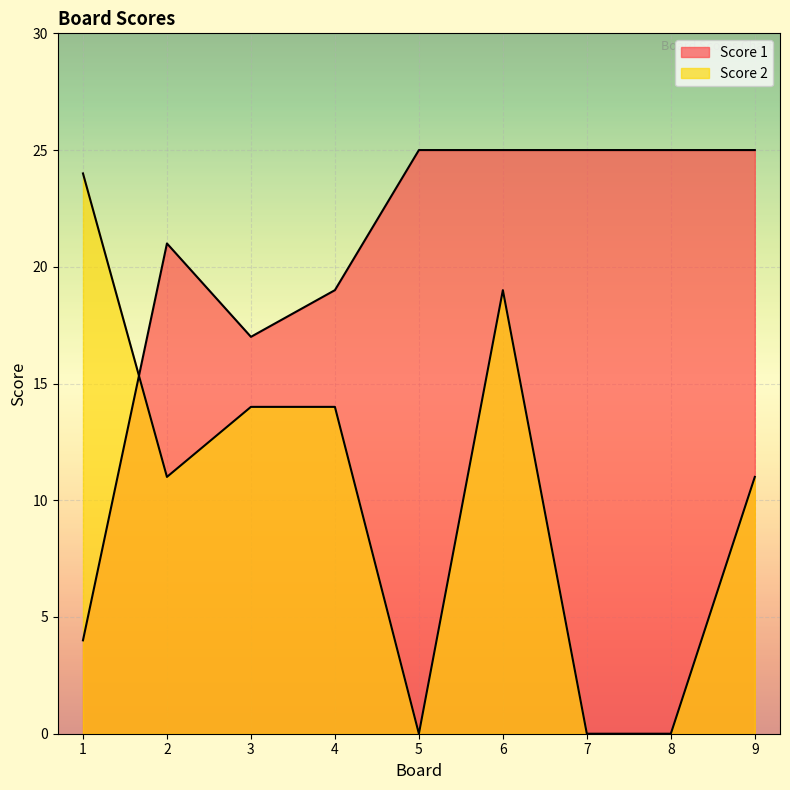

Is it true that Score 2 equals -10 at 7?

False